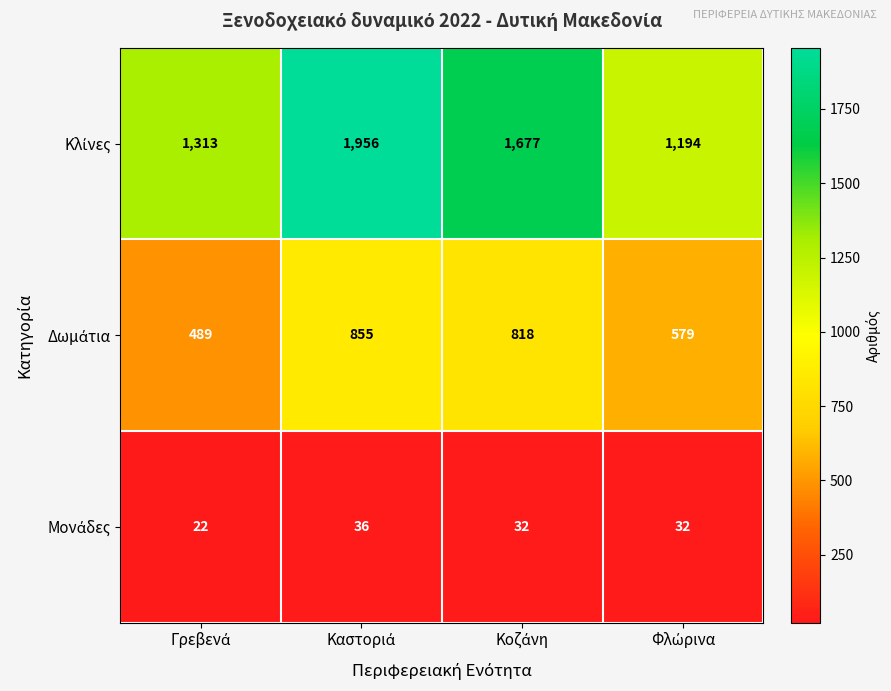

What is the smallest value displayed?

22